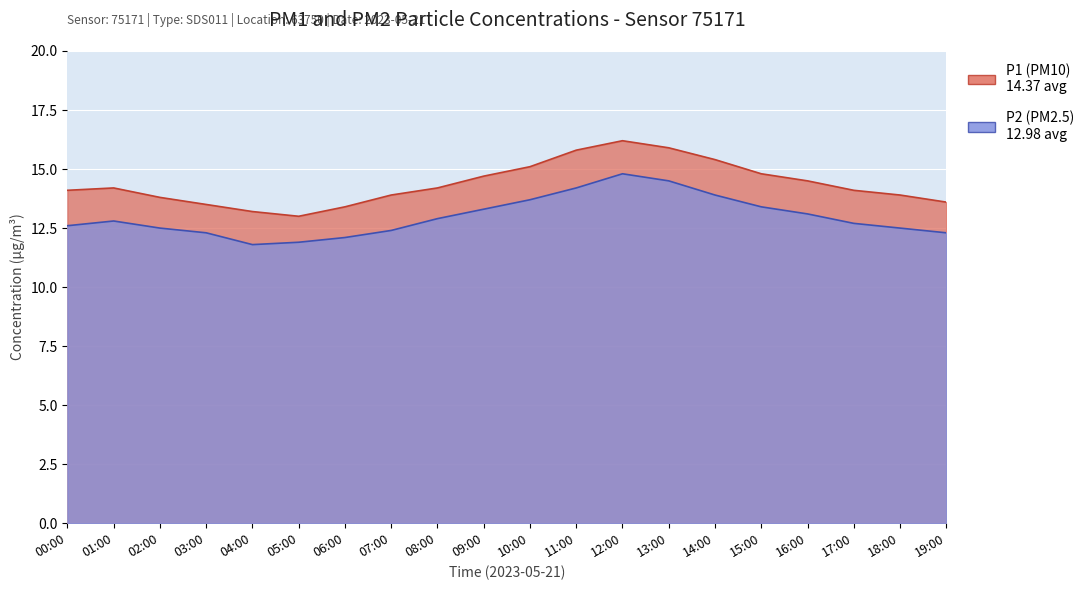

True or false: P1 has a value of 14.2 at 01:00.

True